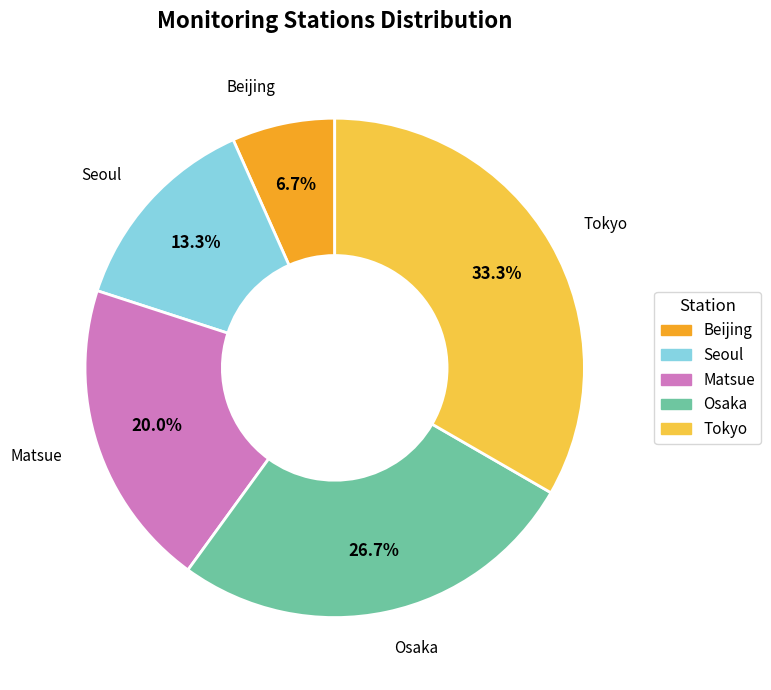

To the nearest percent, what is the difference between the largest and smallest slice percentages?

27%